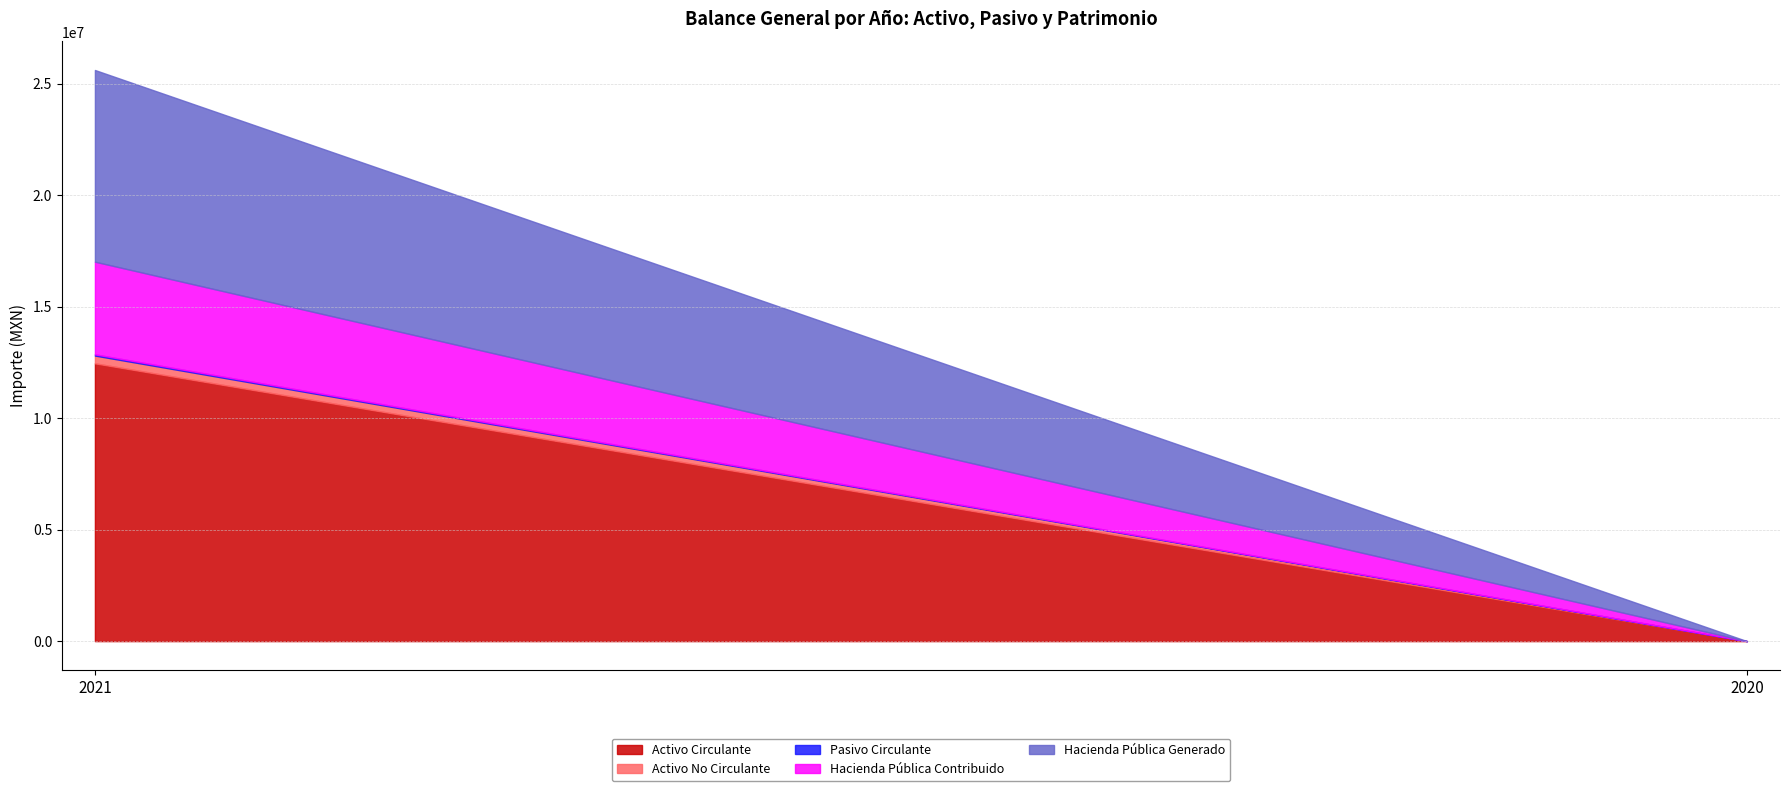

What is the sum of the Hacienda Pública Generado values at 2020 and 2021?

8595661.4